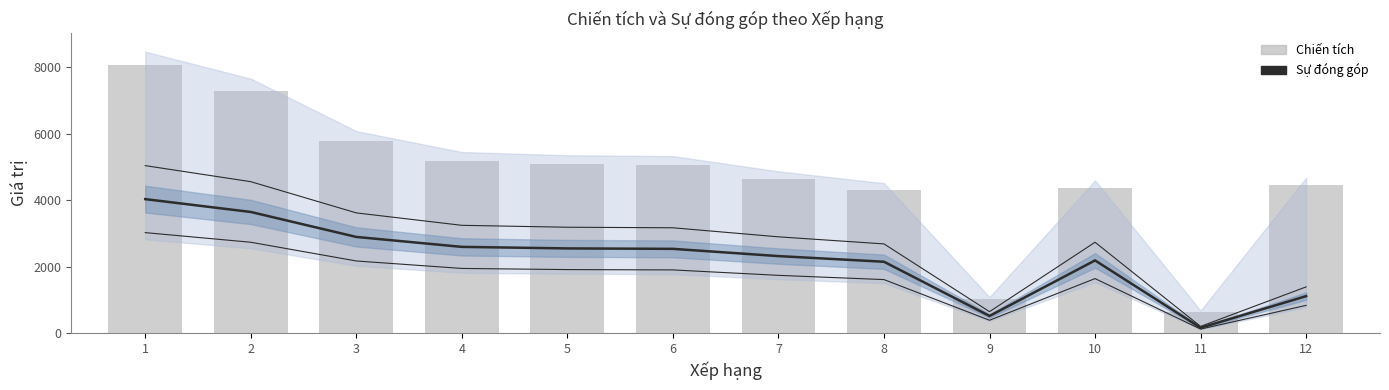

Is the value of Chiến tích at 4 greater than the value of Sự đóng góp at 3?

Yes